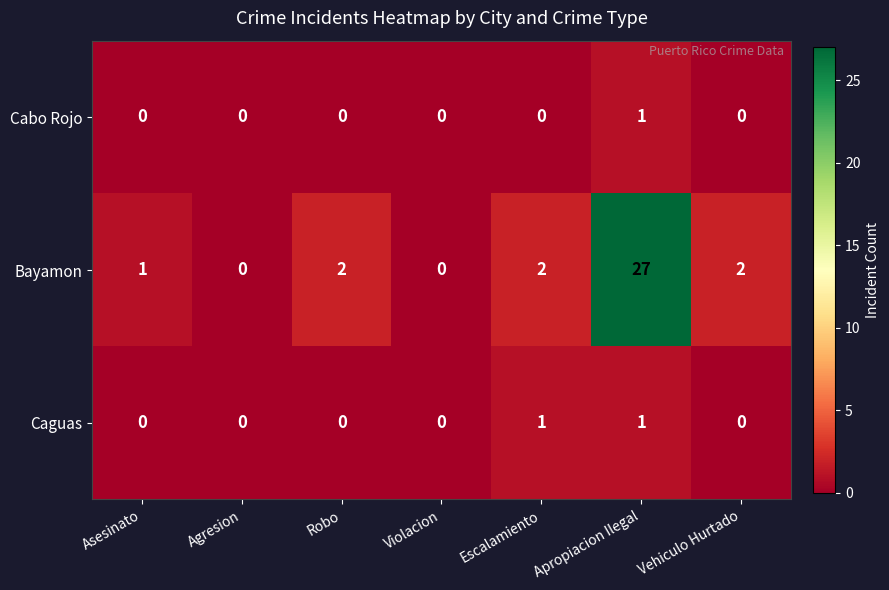

Which category has the highest value across all series?

Apropiacion Ilegal